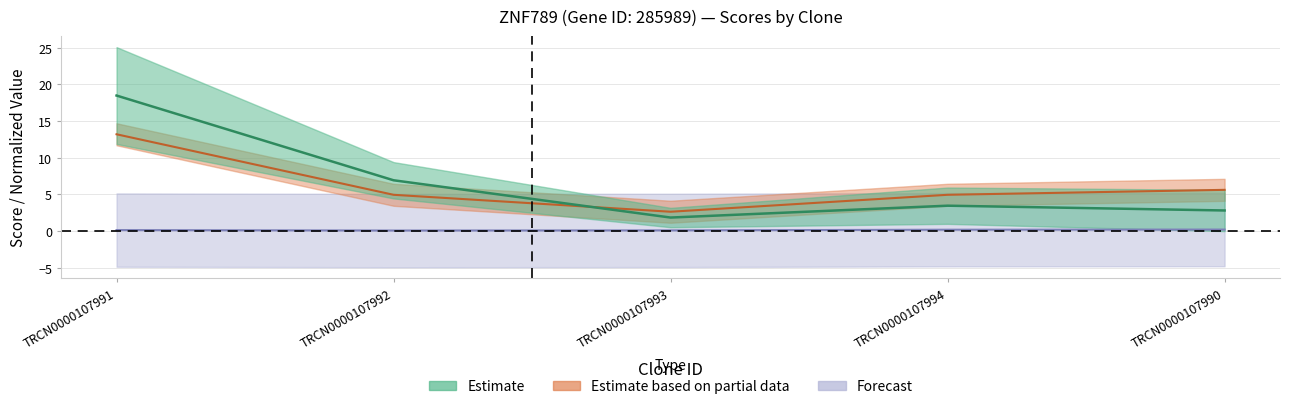

Which series has the largest total across all categories?

Adjusted Score